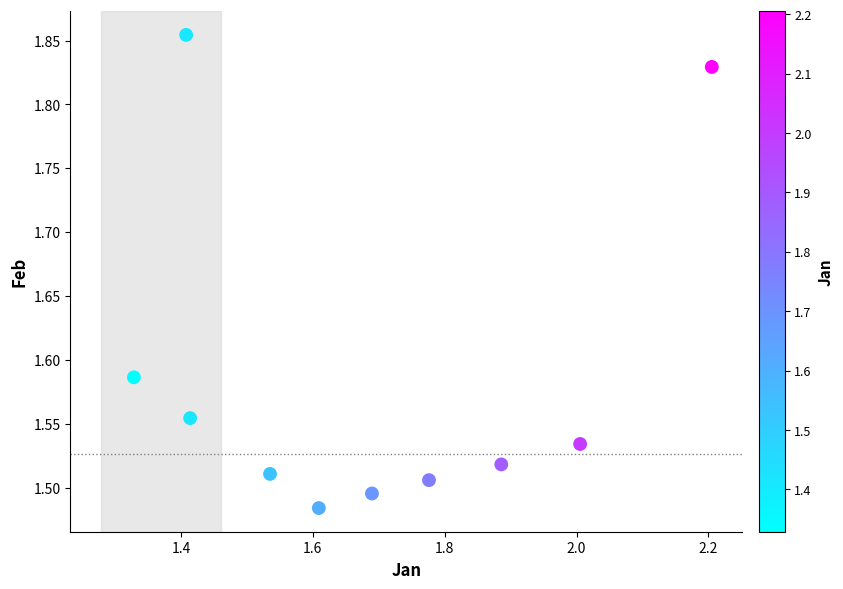

What is the average X value?

1.7